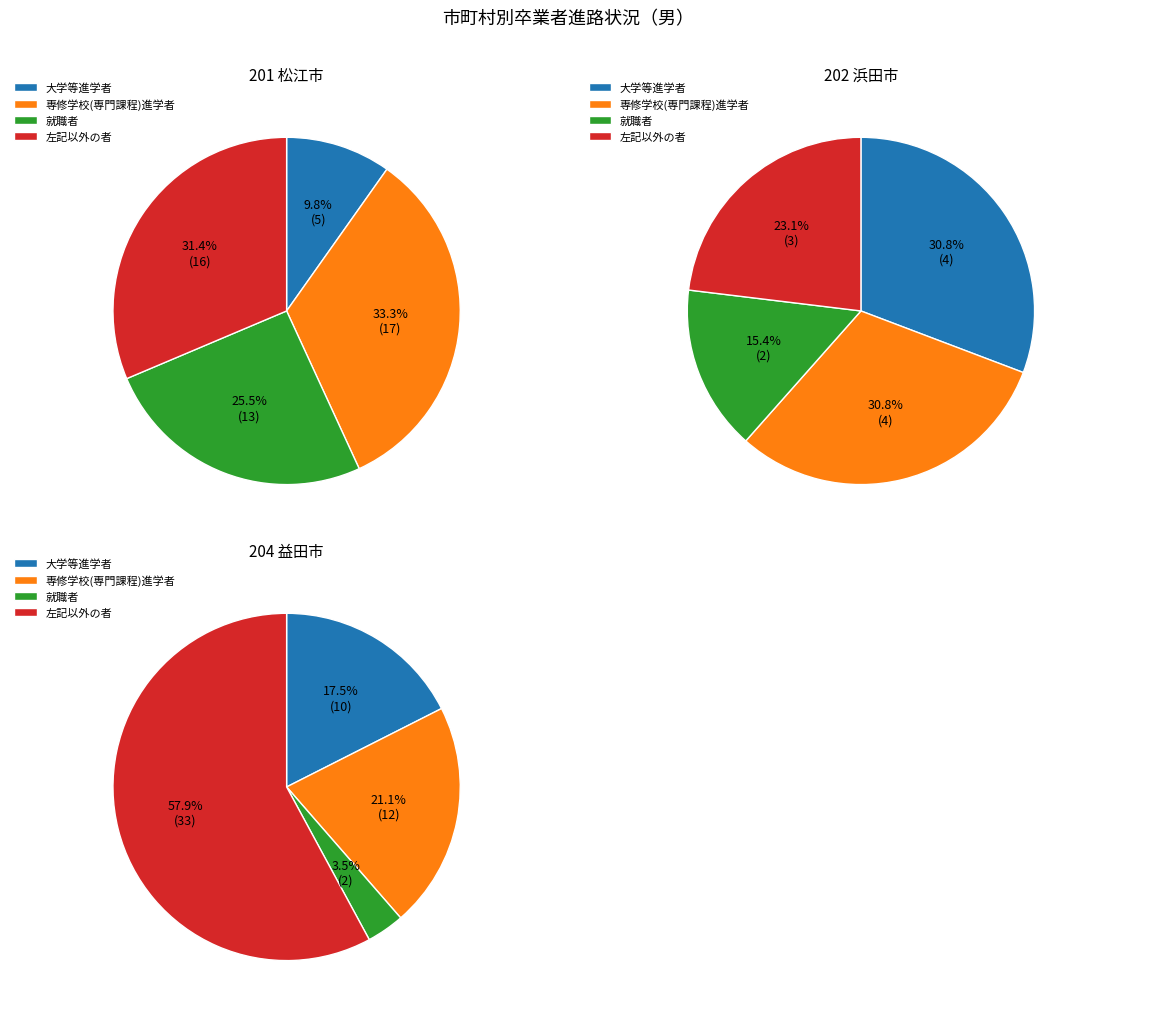

Count the number of slices in the pie.

4